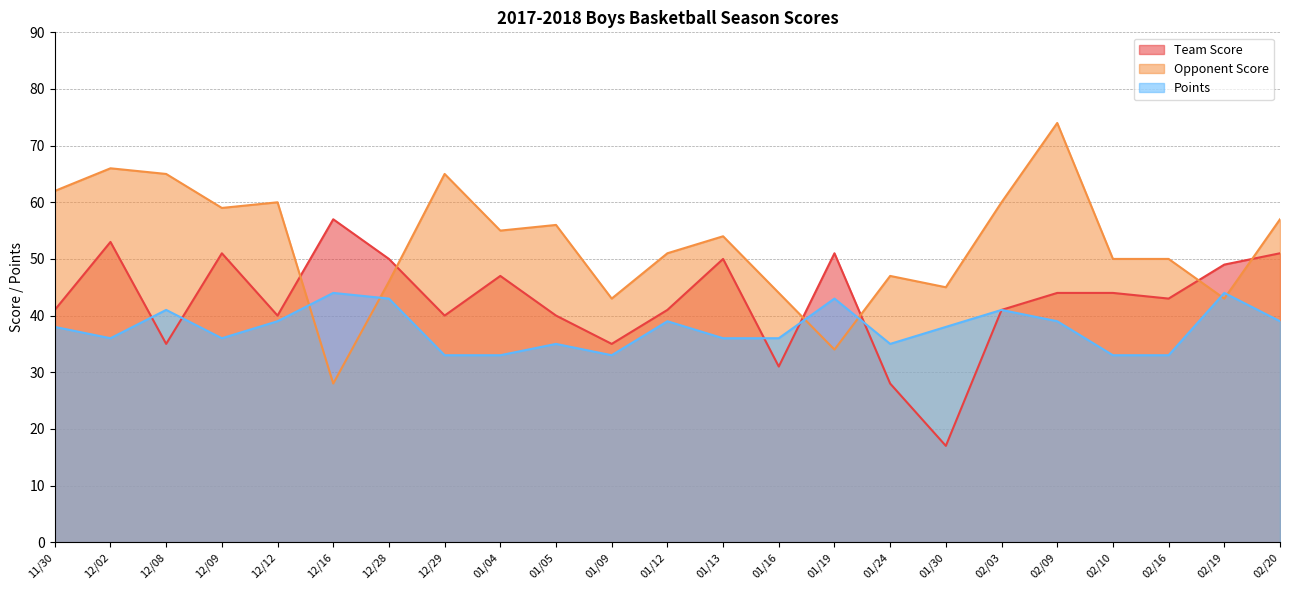

Where does the Team Score series first go above 43?

12/02